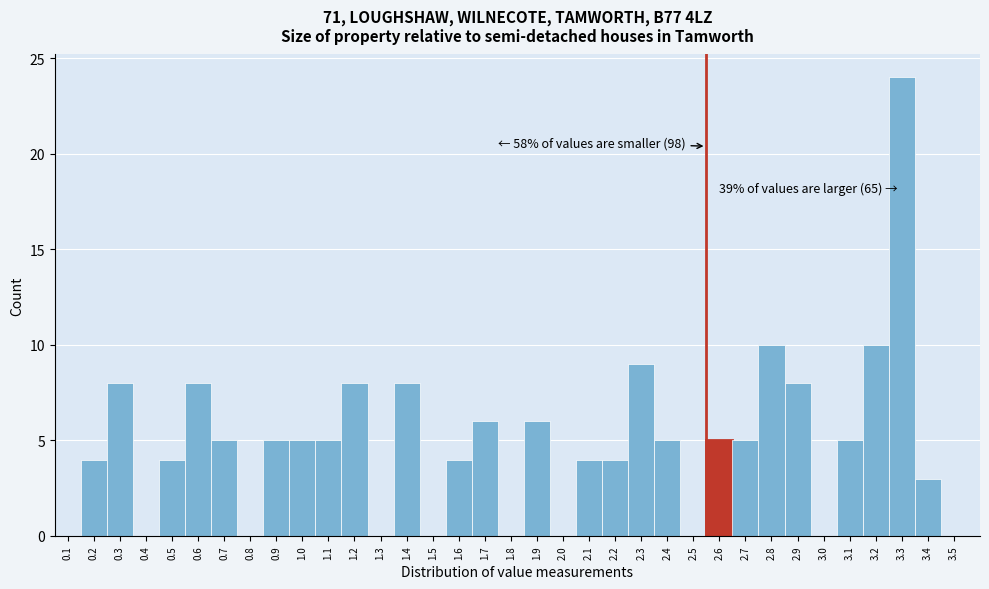

What is the maximum value shown in the chart?

24